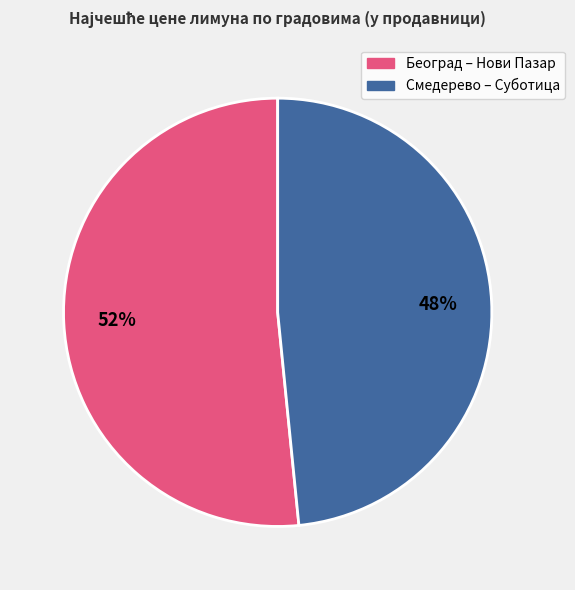

To the nearest percent, what is the average slice percentage?

50%